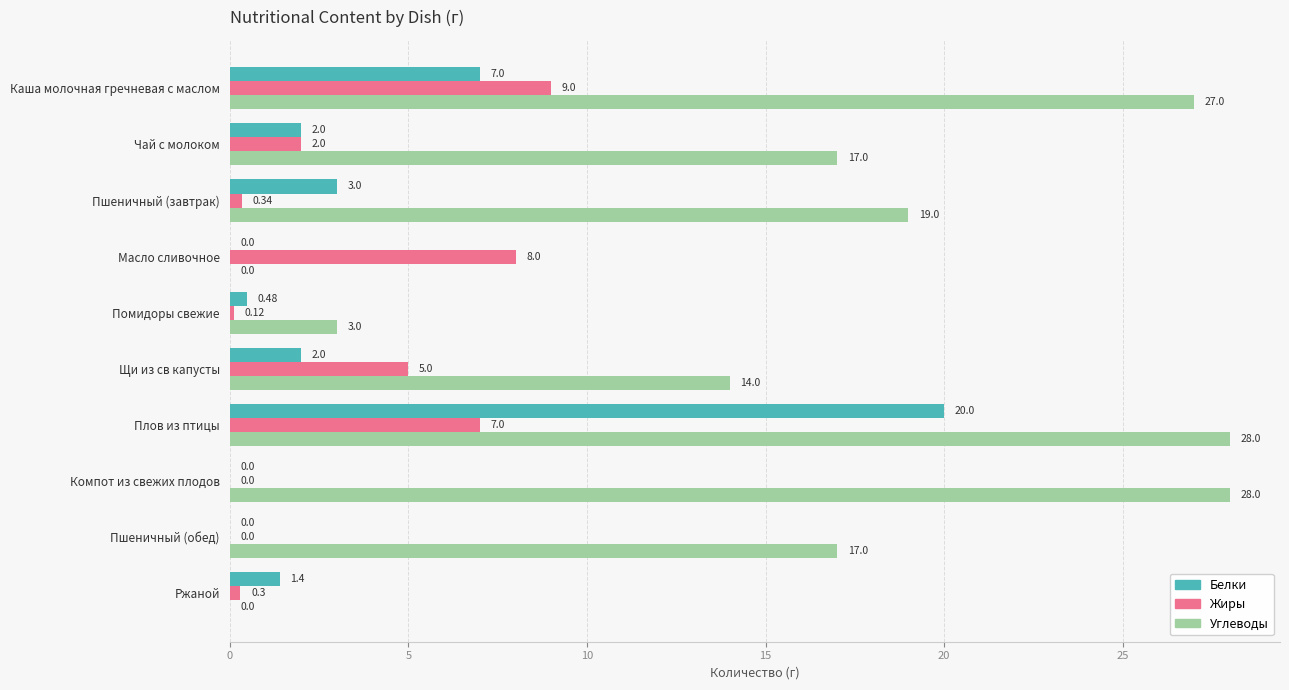

What is the total value across all series at Щи из св капусты?

21.0